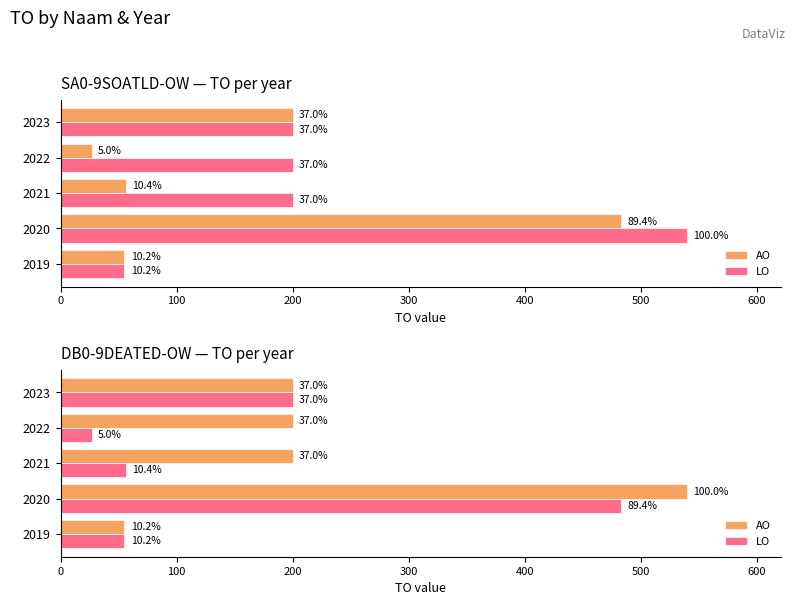

The value of LO at 2023 is 71. True or false?

False